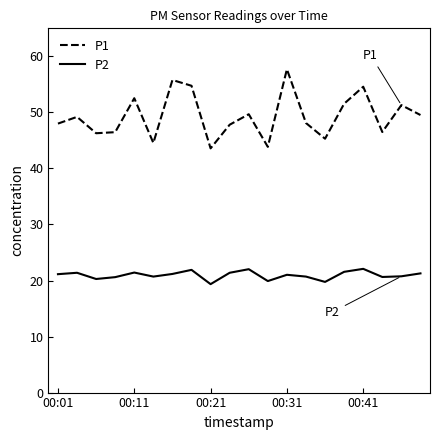

How many lines are shown in the chart?

2